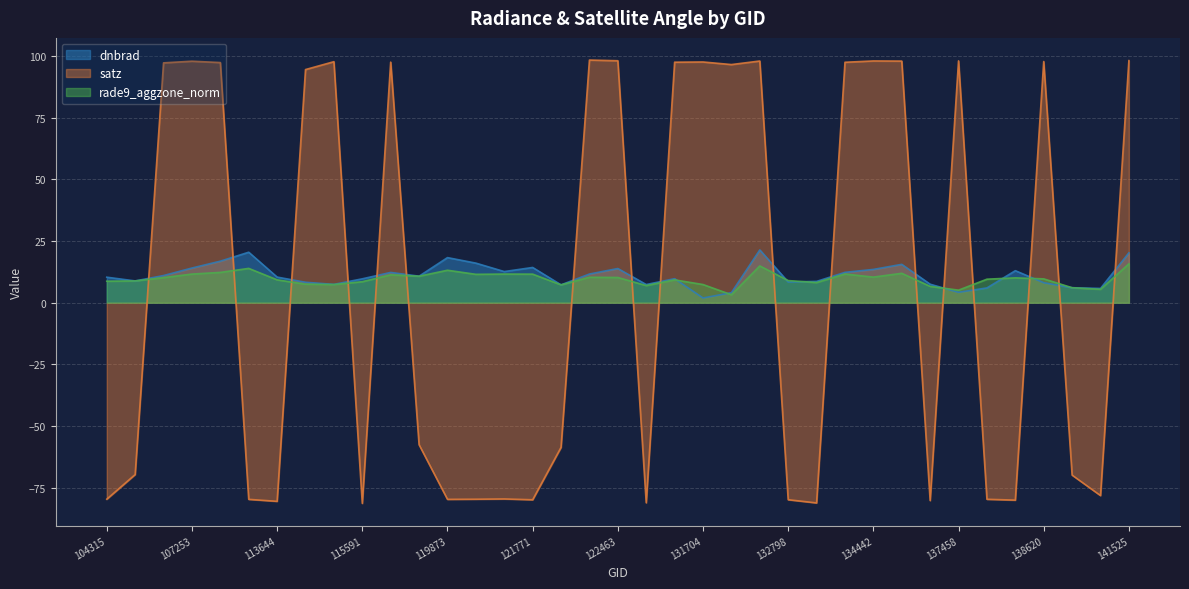

Where is rade9_aggzone_norm nearest to the value 9?

132798